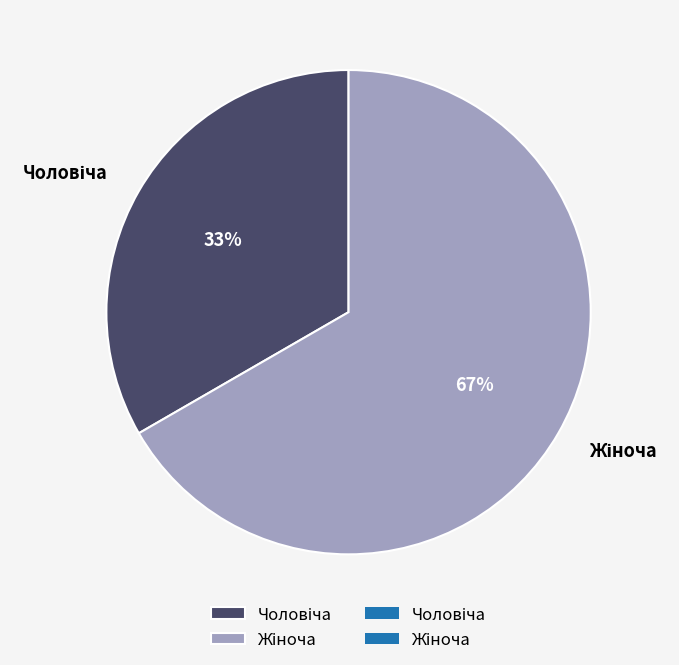

Count the number of slices in the pie.

2